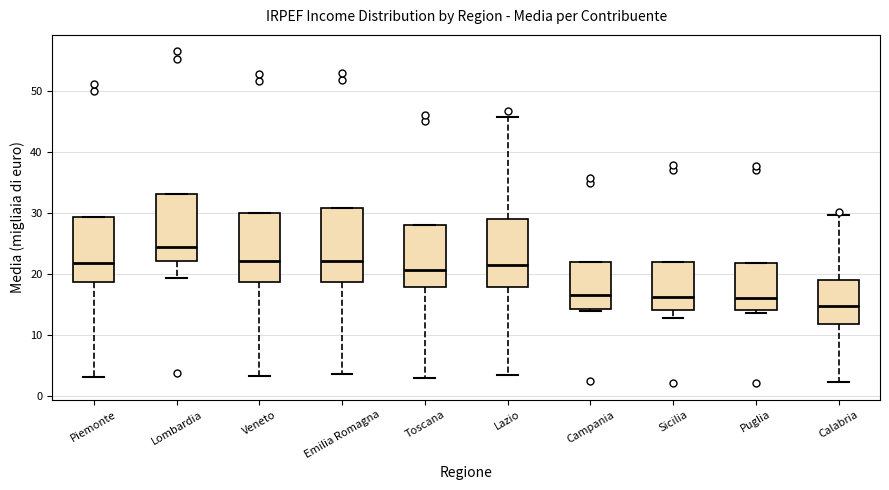

Where does the lower whisker of the box for Toscana end on the y-axis? The values are not printed on the chart, so give them approximately, as read against the axis.

3